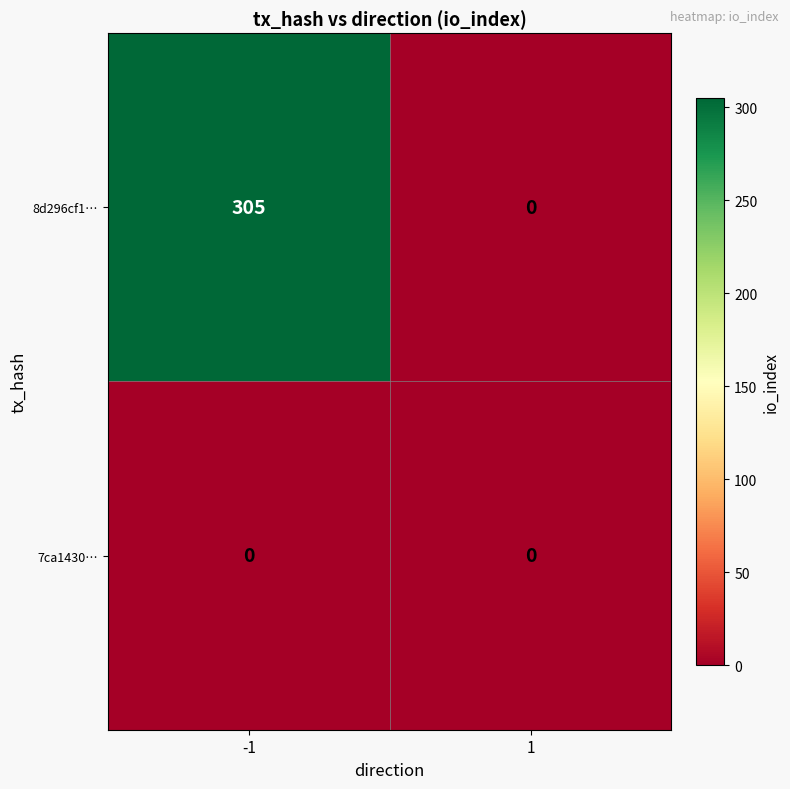

List the series in order of their peak value, highest first.

8d296cf1…, 7ca1430…